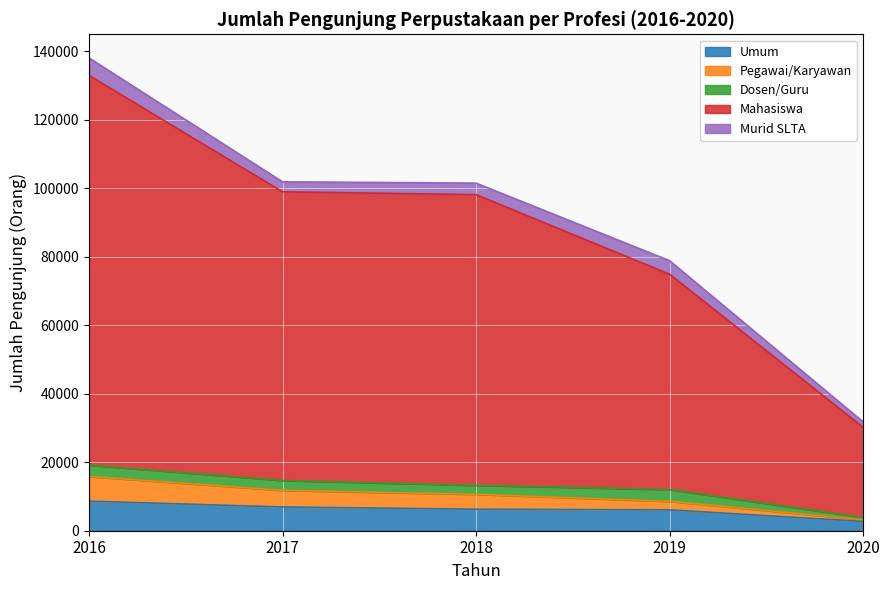

Where does the Umum series first go above 6286?

2016